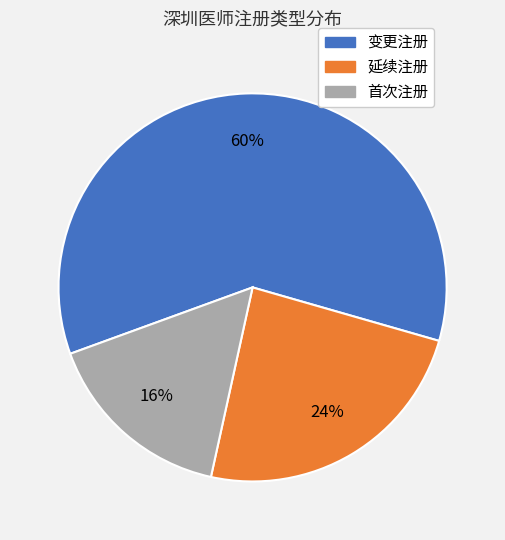

To the nearest percent, what is the difference between the largest and smallest slice percentages?

44%